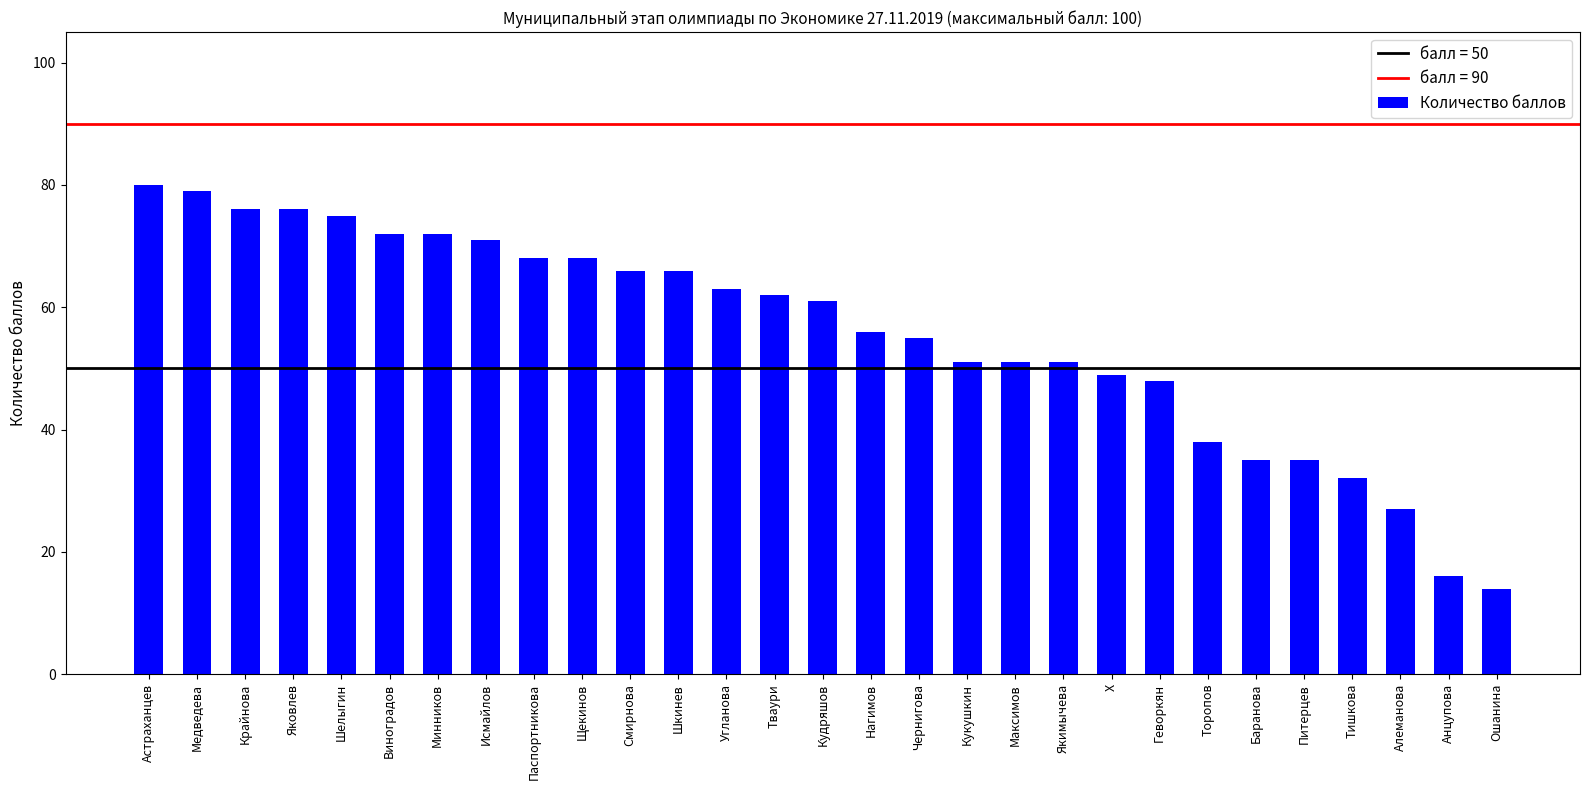

What is the sum of the values at Минников and X?

121